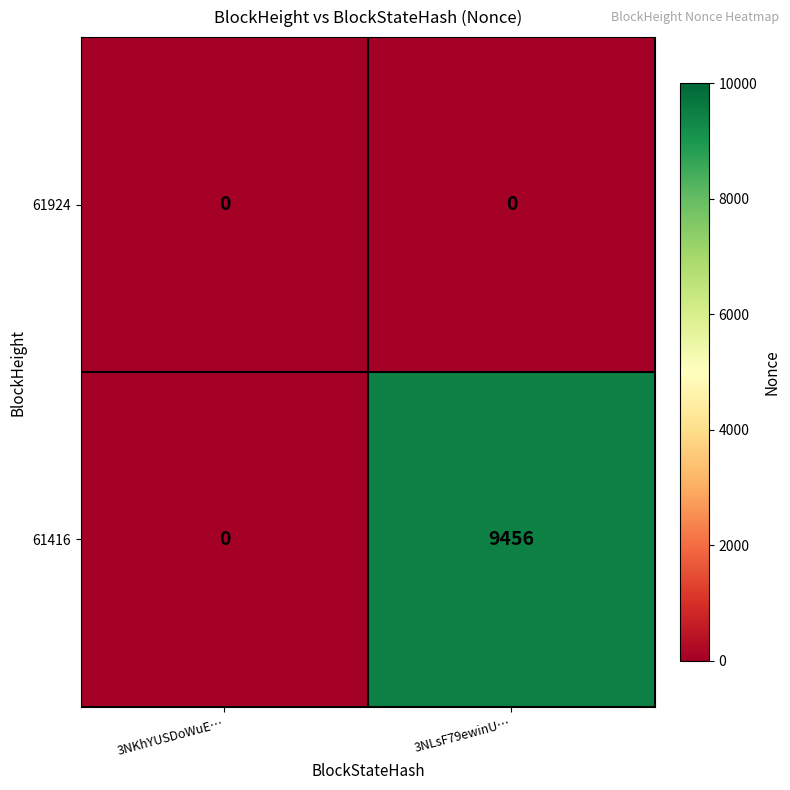

What is the sum of the 61416 values at 3NKhYUSDoWuE… and 3NLsF79ewinU…?

9456